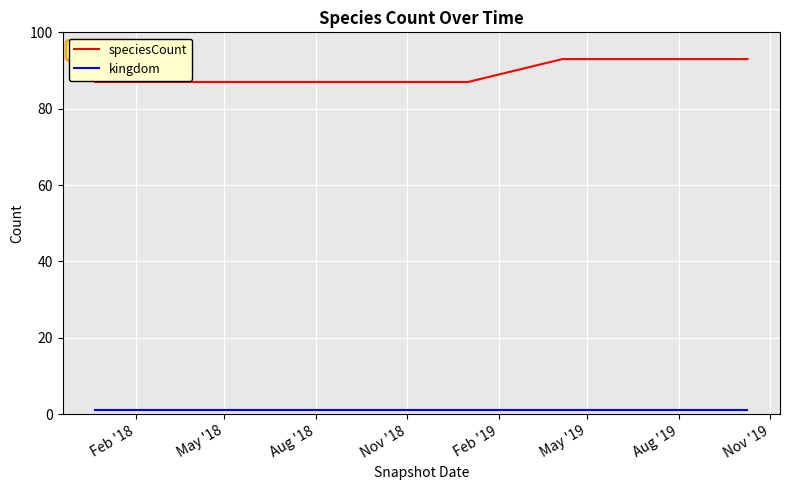

Reading left to right, list all the values displayed in this chart.

speciesCount: 87	87	87	87	87	93	93	93
kingdom: 1	1	1	1	1	1	1	1